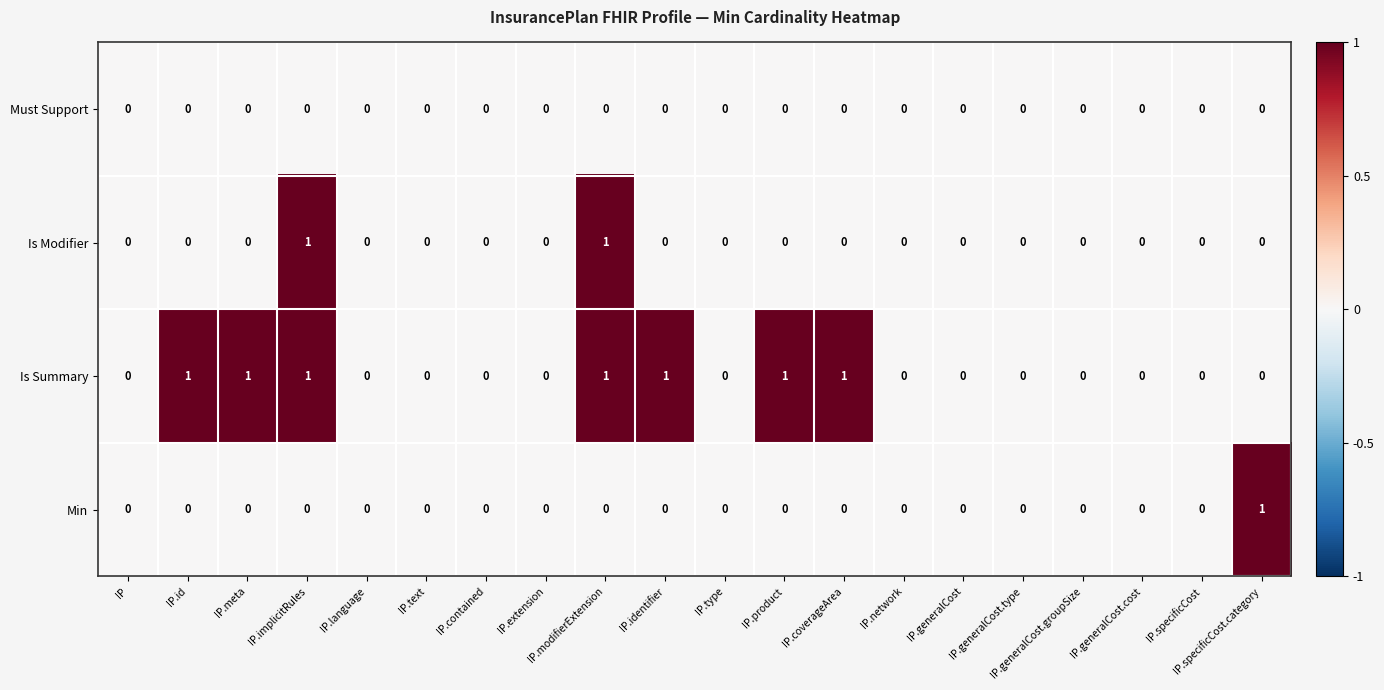

Which category has the highest value in the Min series?

IP.specificCost.category